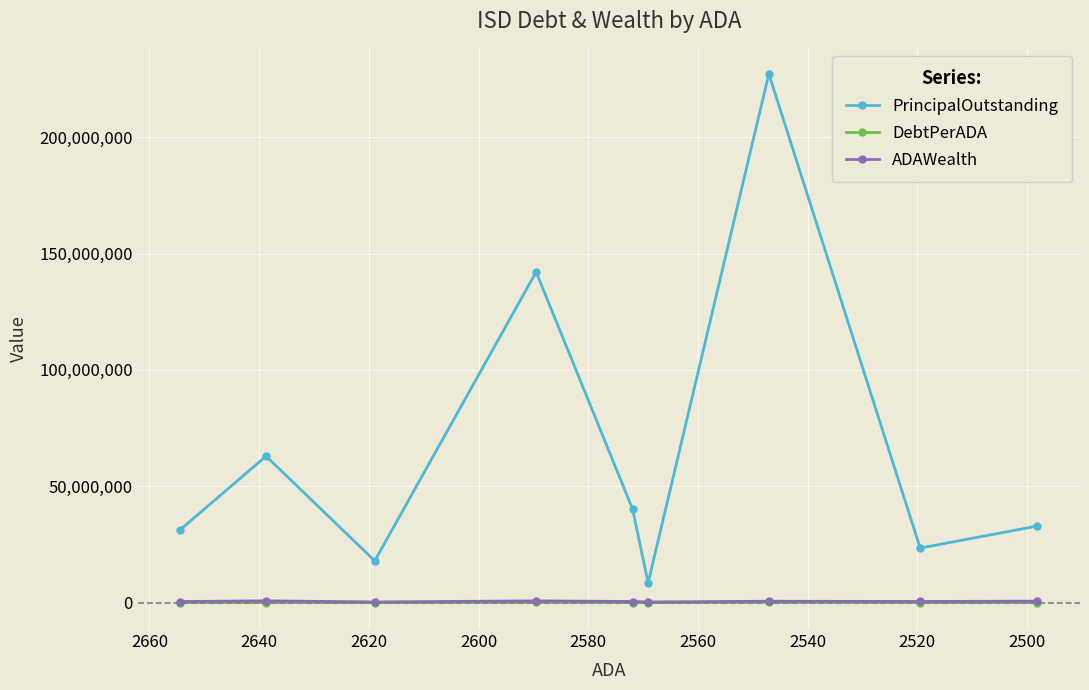

Which series has the widest spread of values?

PrincipalOutstanding